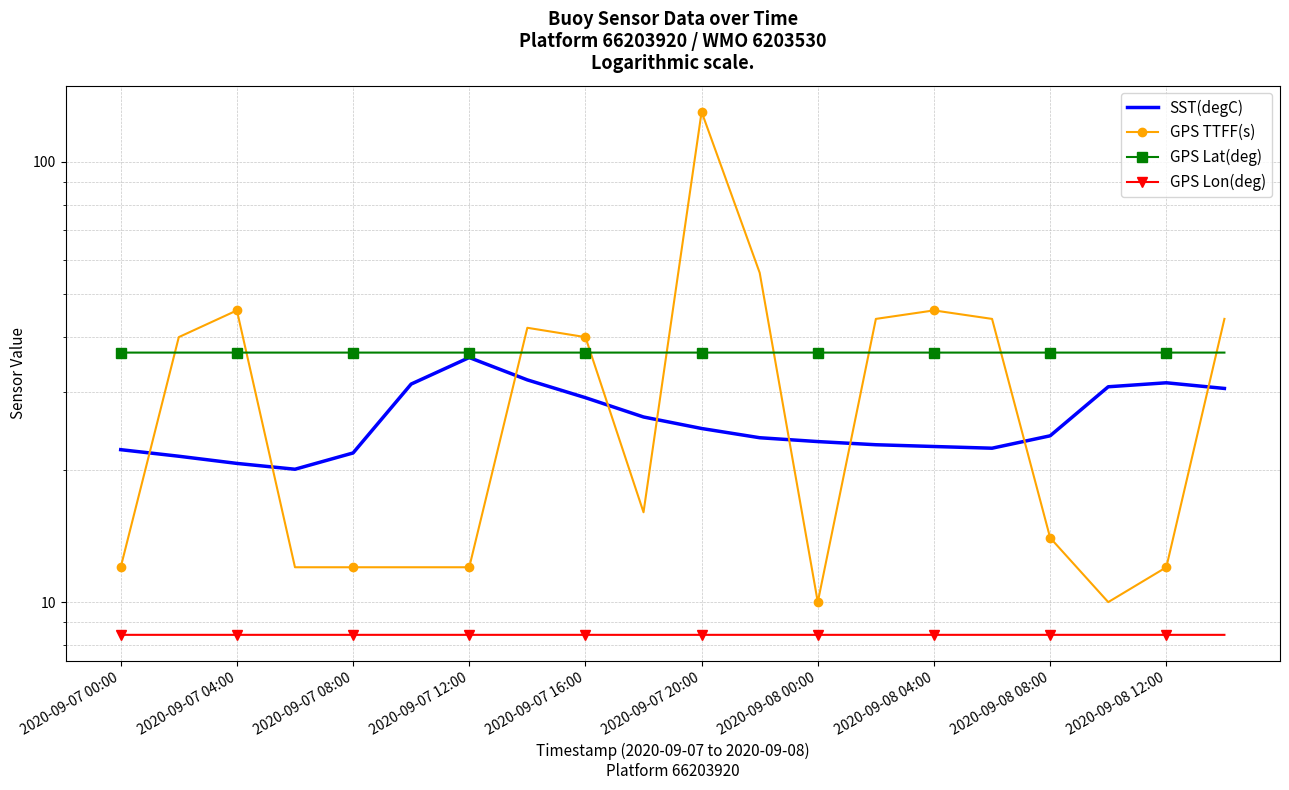

Is this an area chart (filled region under the line)?

No